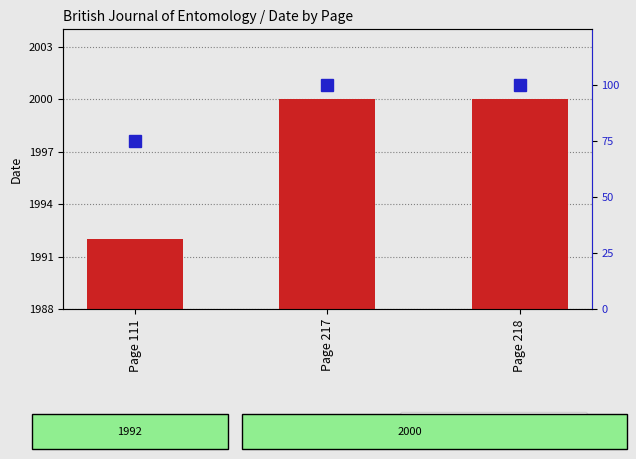

What is the value of the percentile rank within the sample bar at the 2nd from the left?

100